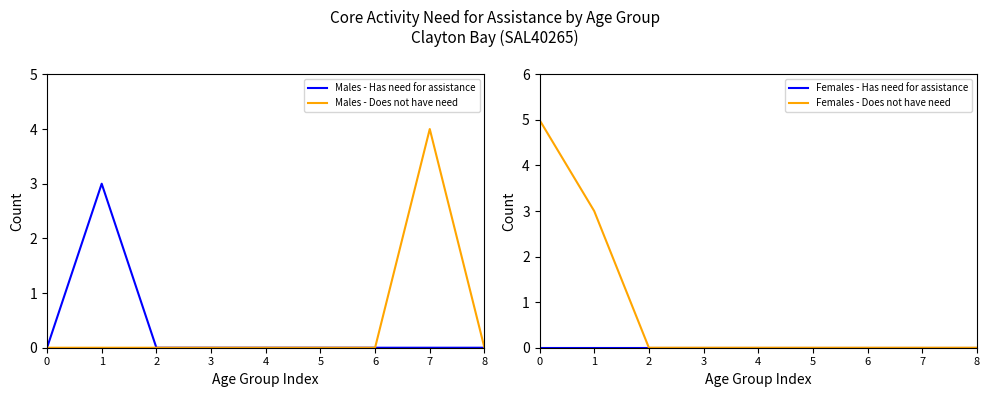

True or false: Females - Does not have need and Females - Has need for assistance intersect in this chart.

False